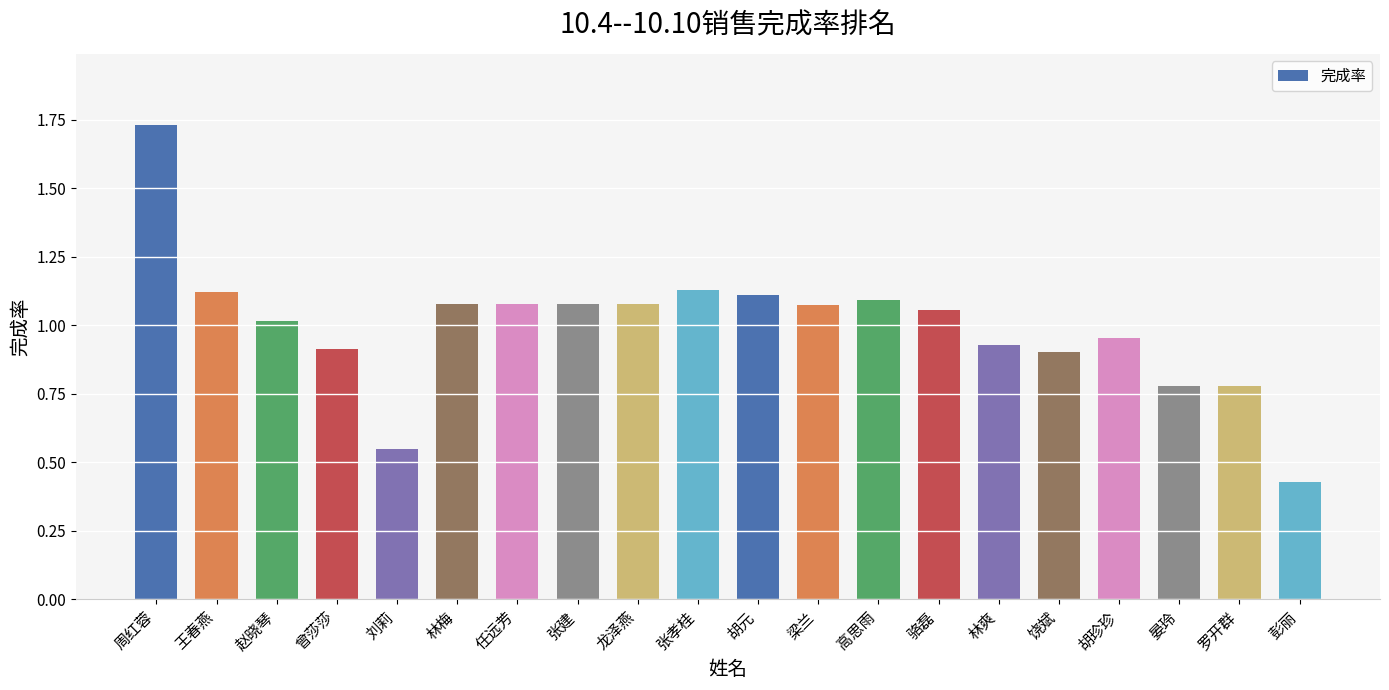

What is the difference between the maximum and minimum values?

1.3